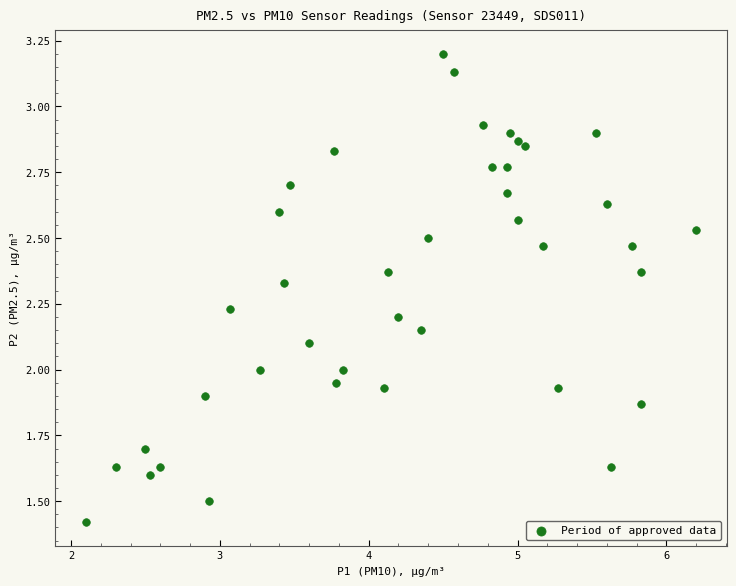

What is the range of Y values (max minus min)?

1.8